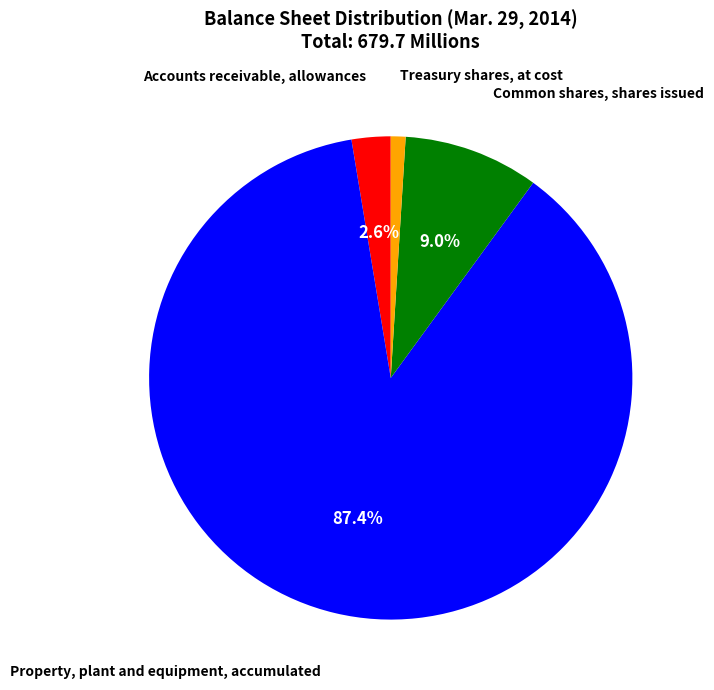

Does Common shares, shares issued represent more than half of the total?

No